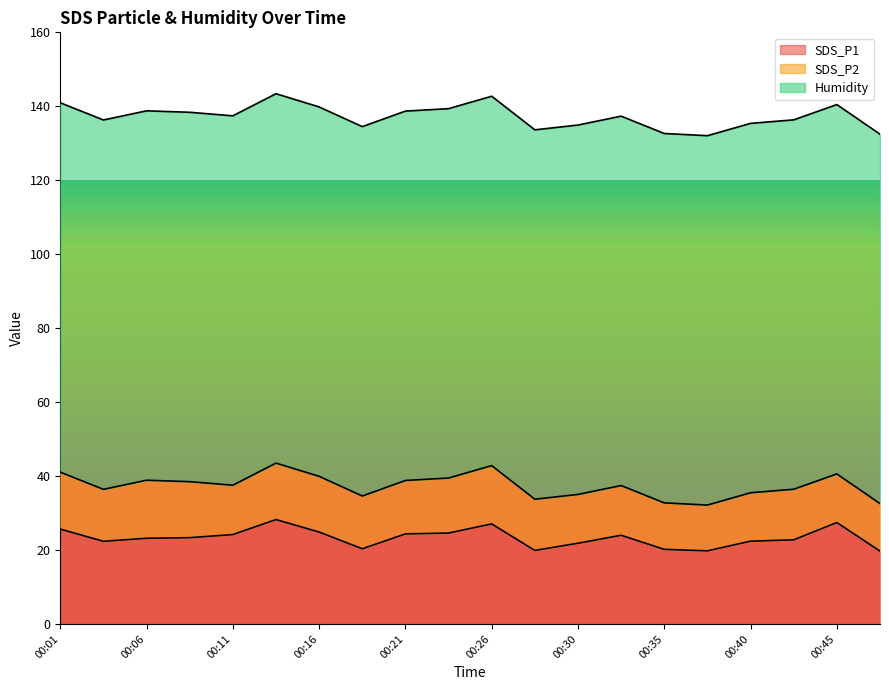

How many values in the SDS_P2 series exceed 14?

10